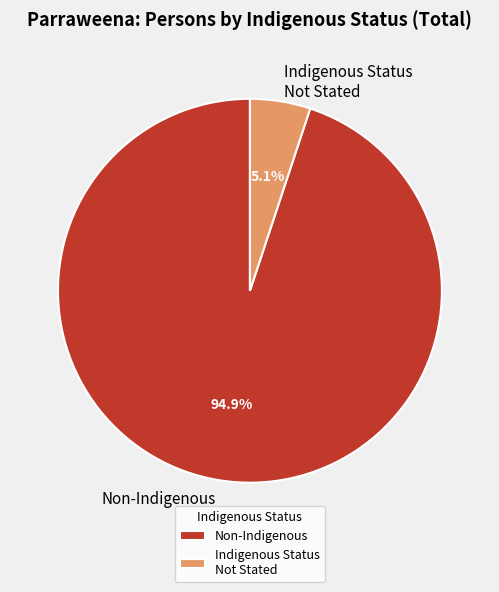

Rank the categories by value from highest to lowest.

Non-Indigenous, Indigenous Status Not Stated